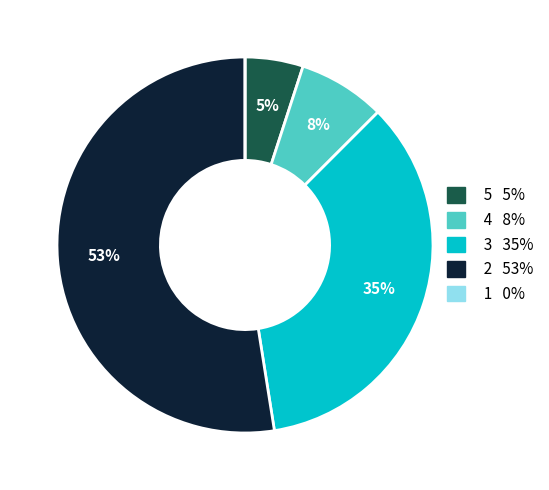

Is there a majority slice in this chart?

Yes